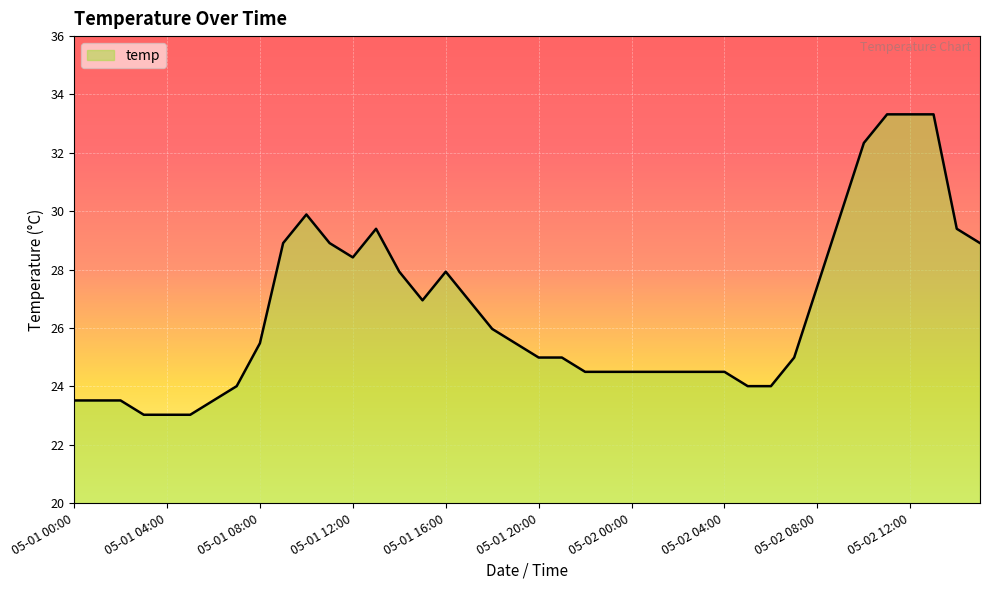

What is the smallest value displayed?

23.0